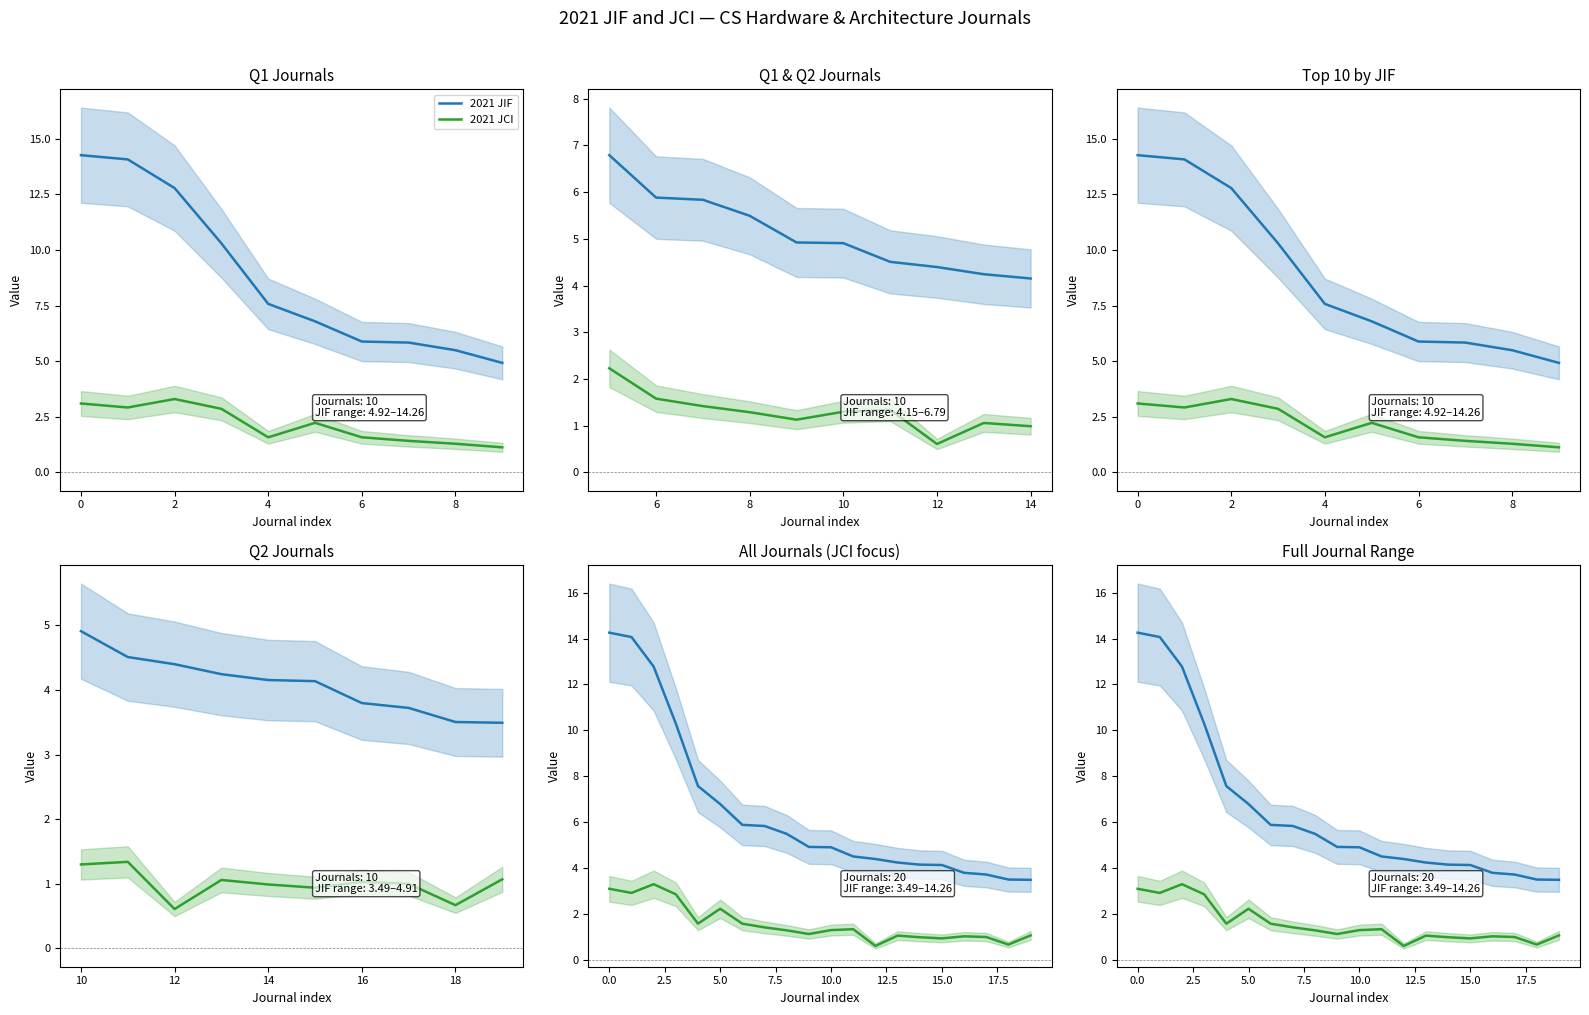

What is the sum of all 2021 JCI values?

31.4